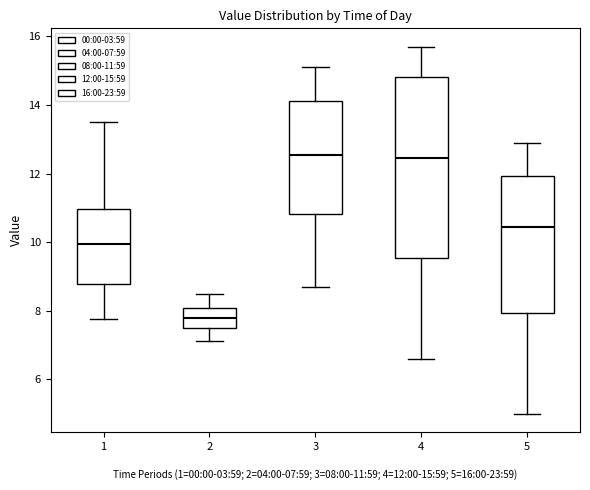

Which box is the tallest, from its lower edge to its upper edge?

4